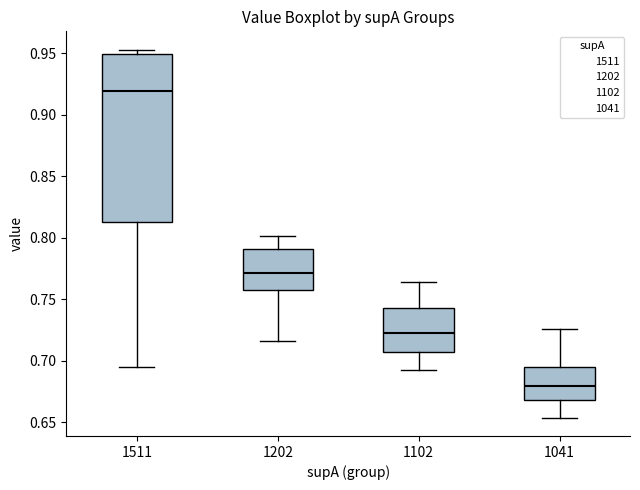

Which box is the tallest, from its lower edge to its upper edge?

1511